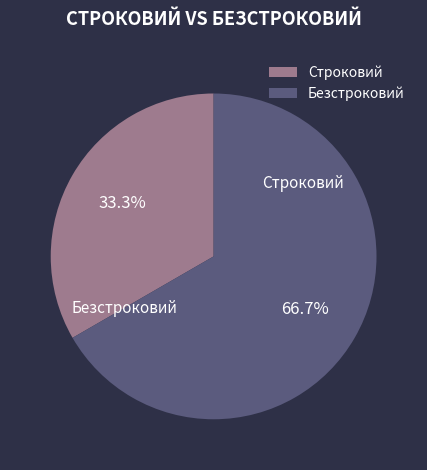

To the nearest percent, what portion does Безстроковий represent?

67%